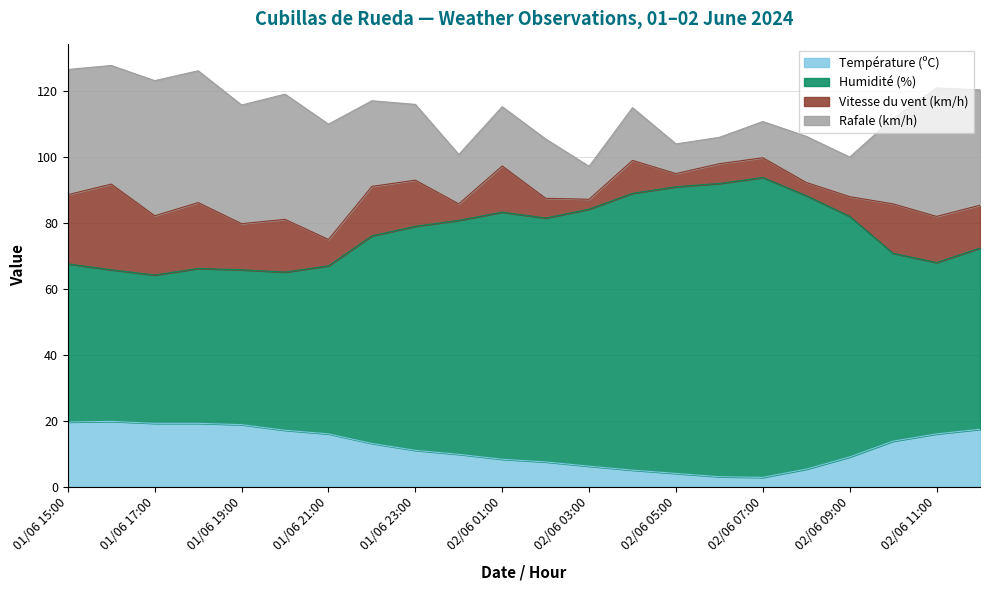

What is the total value across all series at 02/06 01:00?

115.3